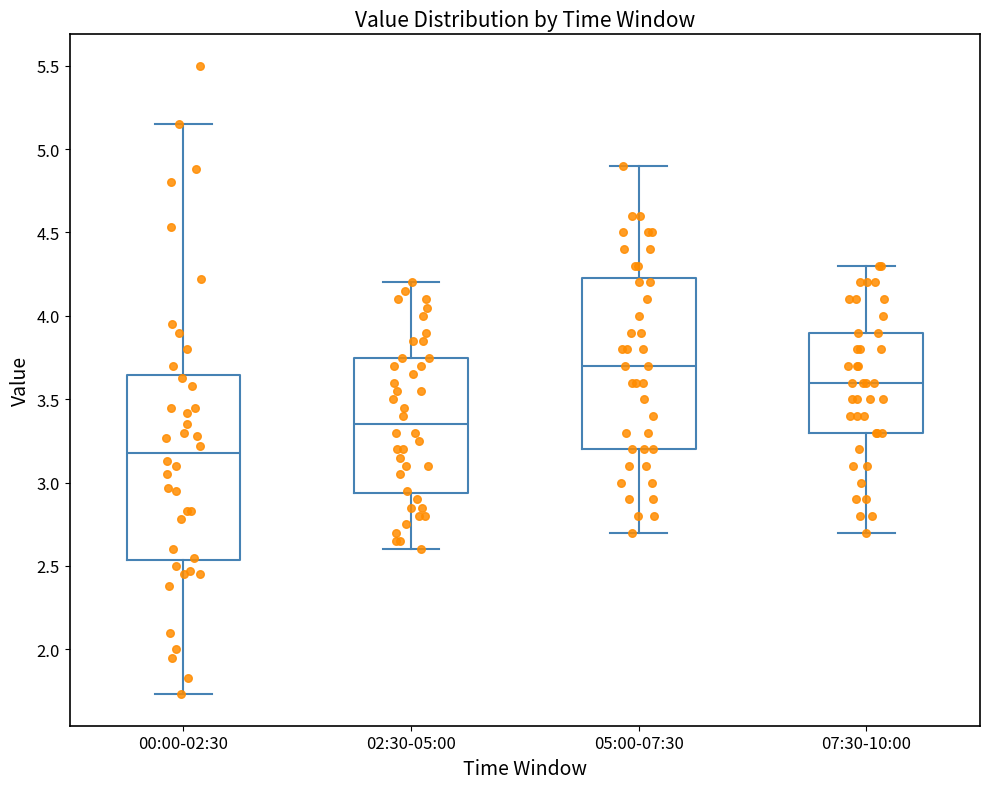

Comparing the boxes themselves (not the whiskers), which one is the tallest?

00:00-02:30